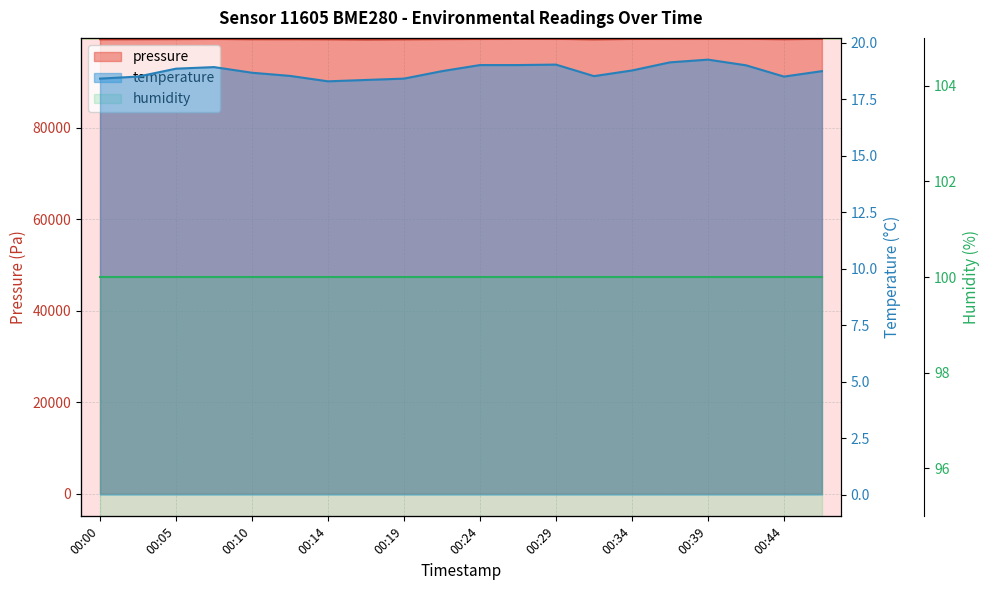

How many lines are shown in the chart?

2